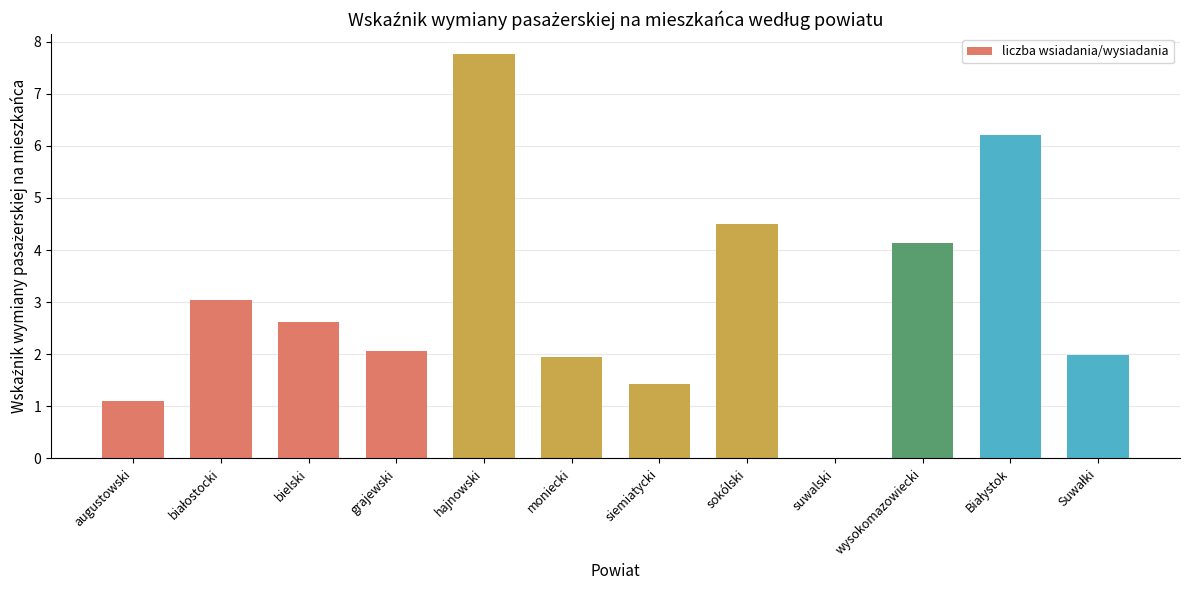

What is the approximate value at augustowski?

1.1